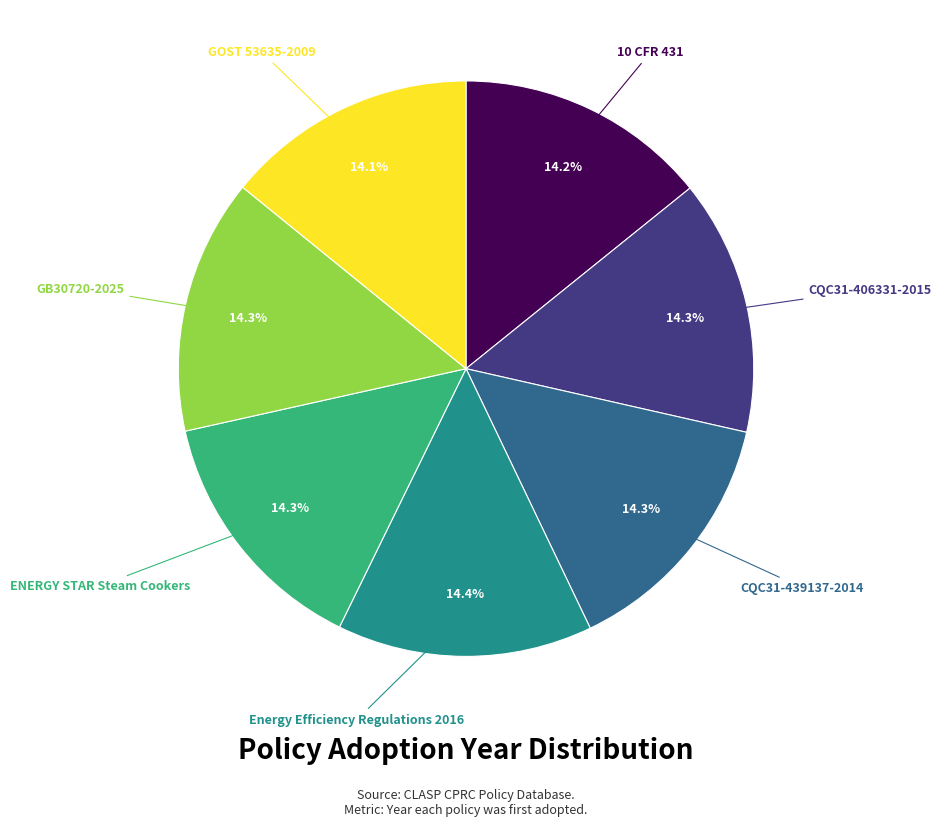

Is there a majority slice in this chart?

No